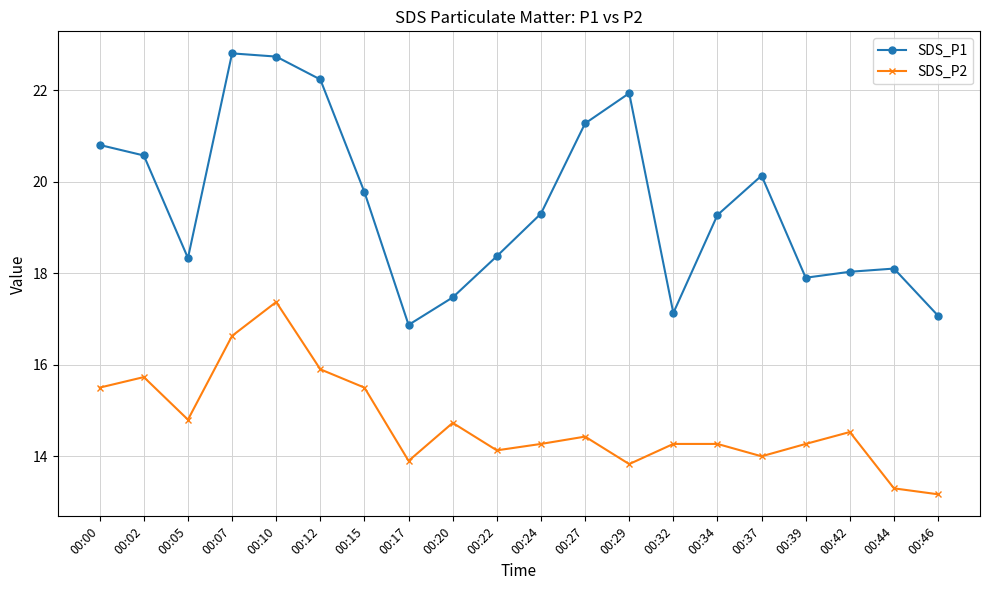

What are all the series names shown in the legend?

SDS_P1, SDS_P2